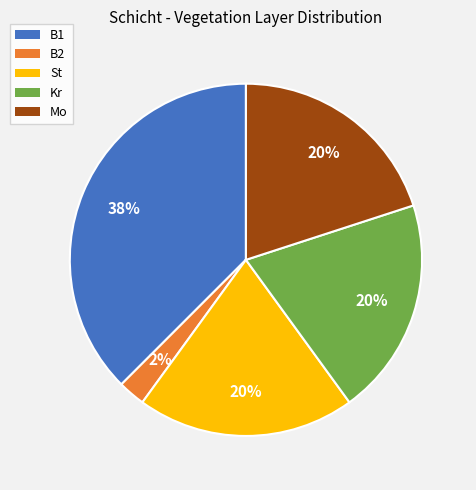

To the nearest percent, what portion does Mo represent?

20%